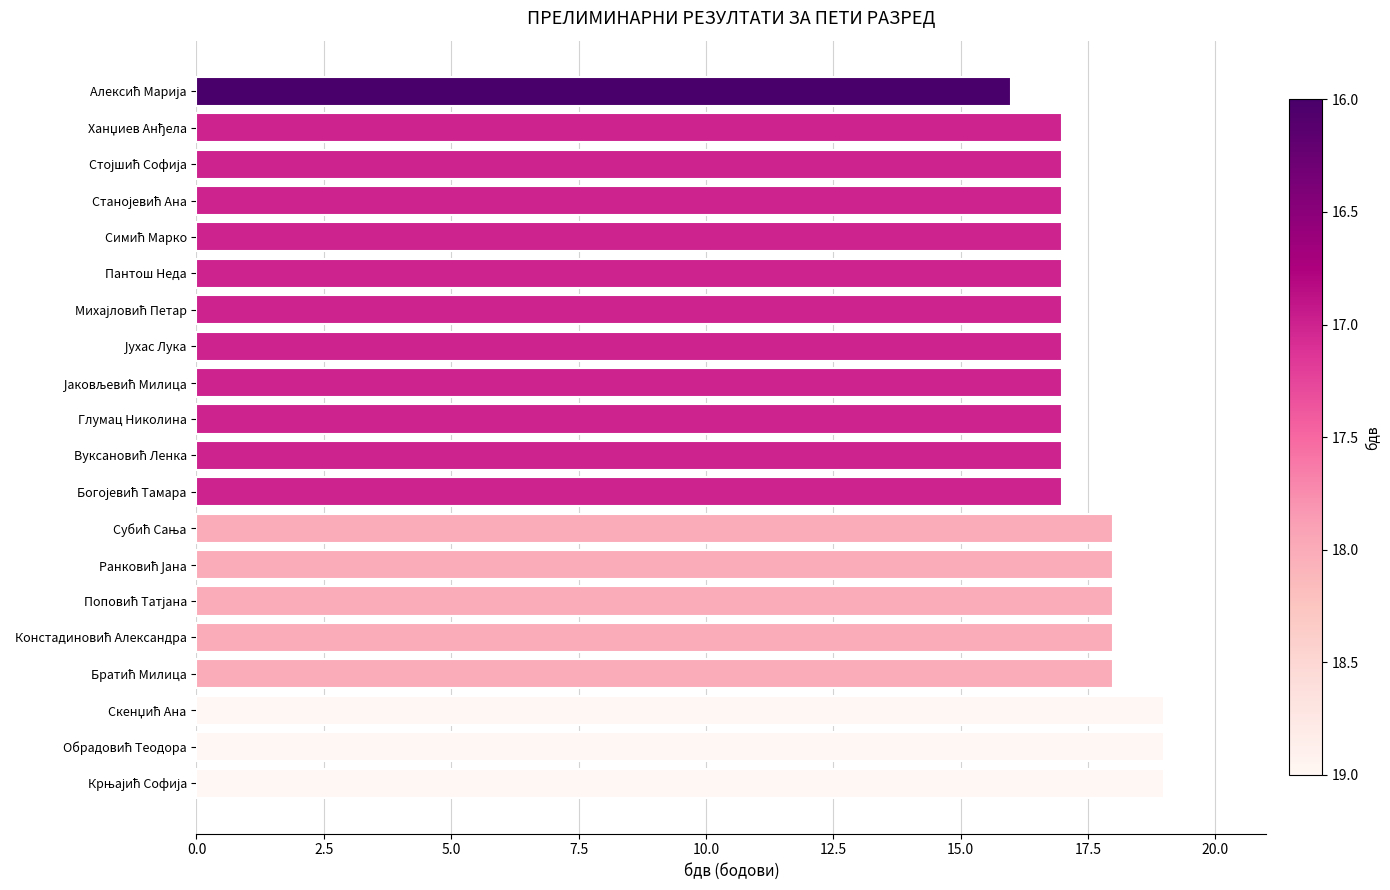

What is the difference between the second highest and minimum values?

3